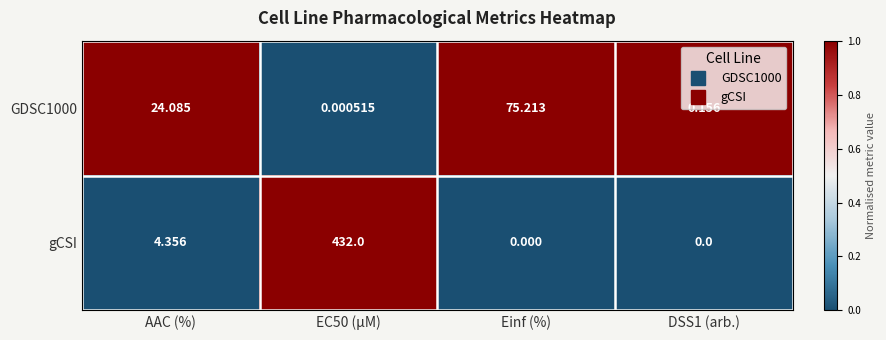

At which label is GDSC1000 closest to 37?

AAC (%)